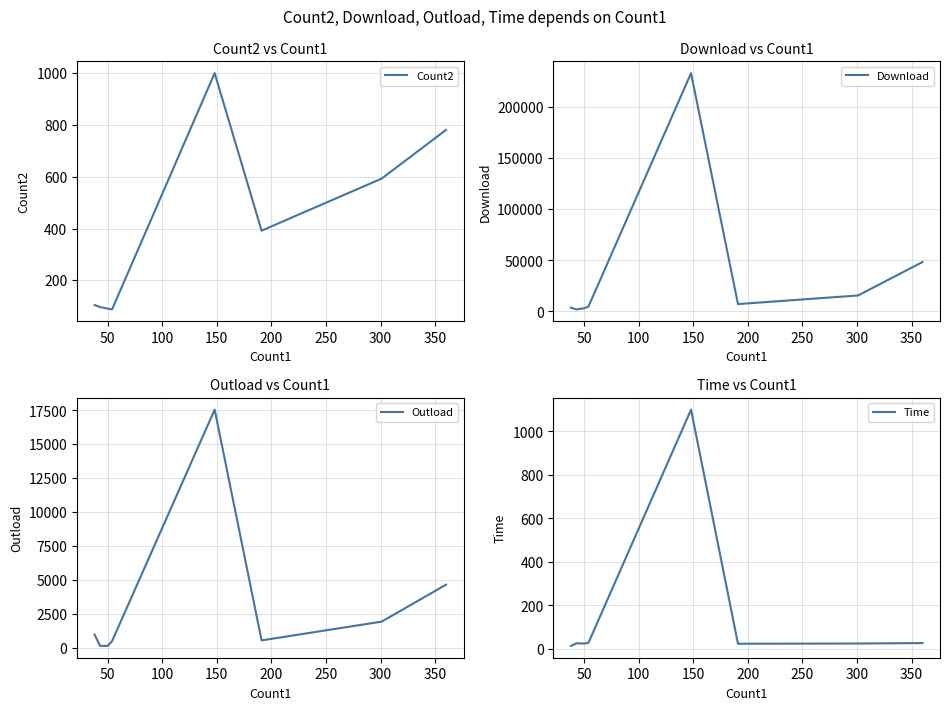

Is it true that Outload equals 5352 at 200?

False